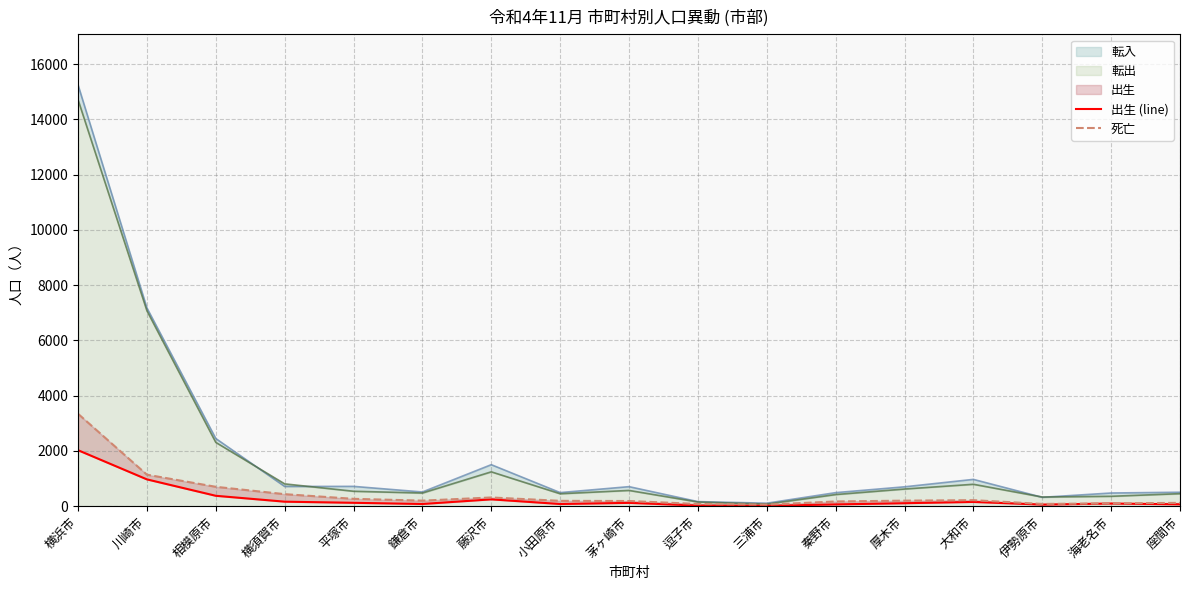

Reading right to left, extract all data points from this chart.

出生 (line): 67	96	57	154	107	64	12	23	120	78	247	79	122	163	376	970	2026
死亡: 120	101	81	217	200	170	56	79	187	193	315	200	266	435	701	1140	3344